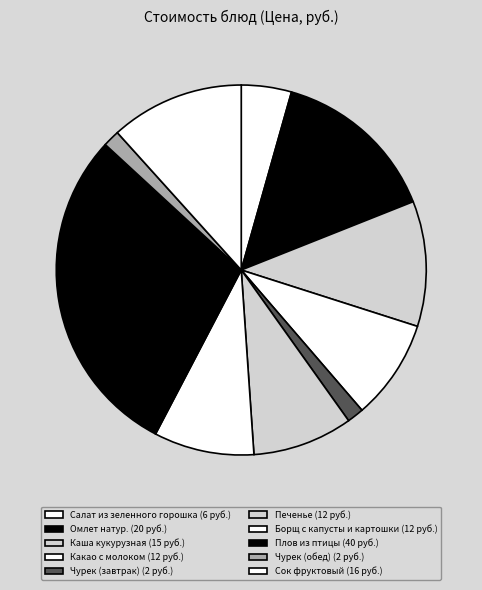

How many segments does this pie chart have?

10